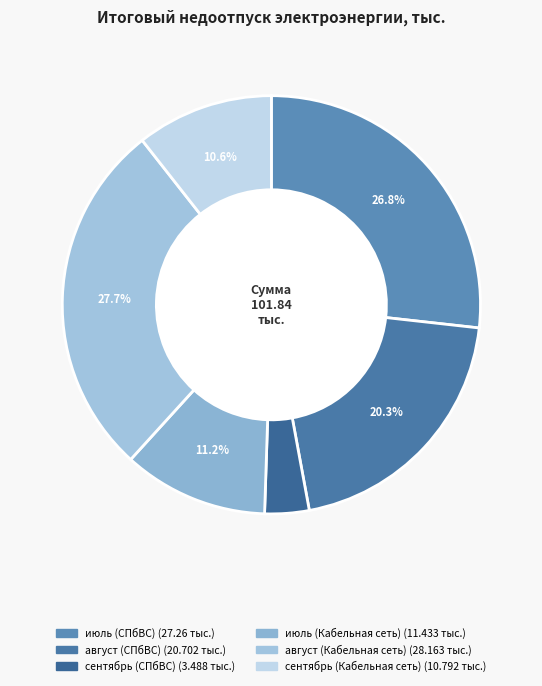

What is the change in value from сентябрь (СПбВС) to июль (Кабельная сеть)?

+7.9